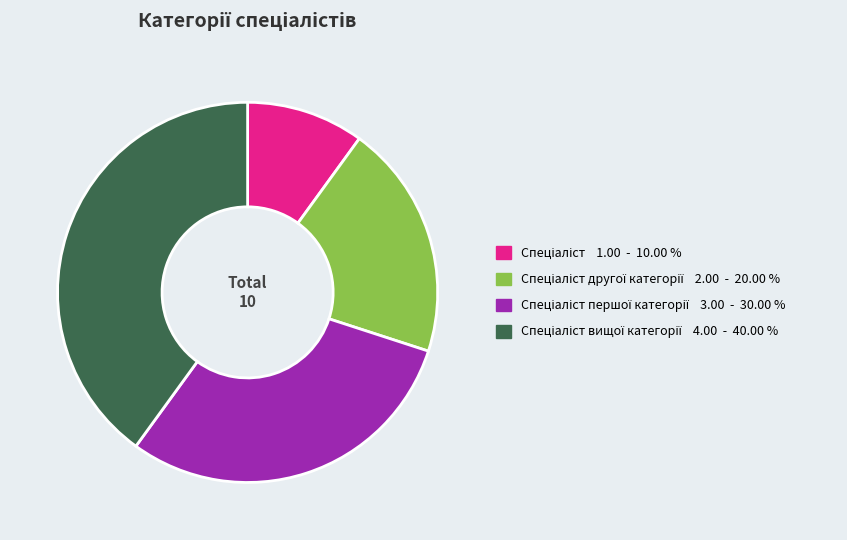

Does any single category account for the majority?

No